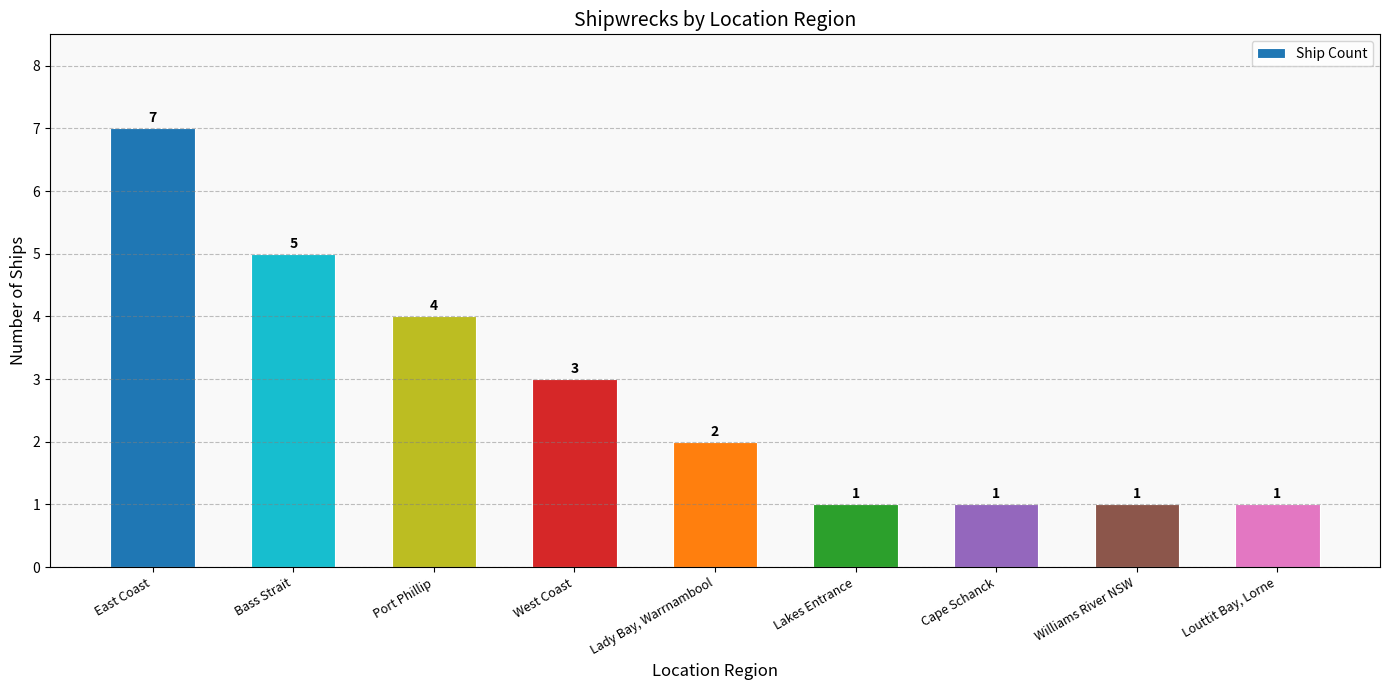

The value at Bass Strait is 5. True or false?

True